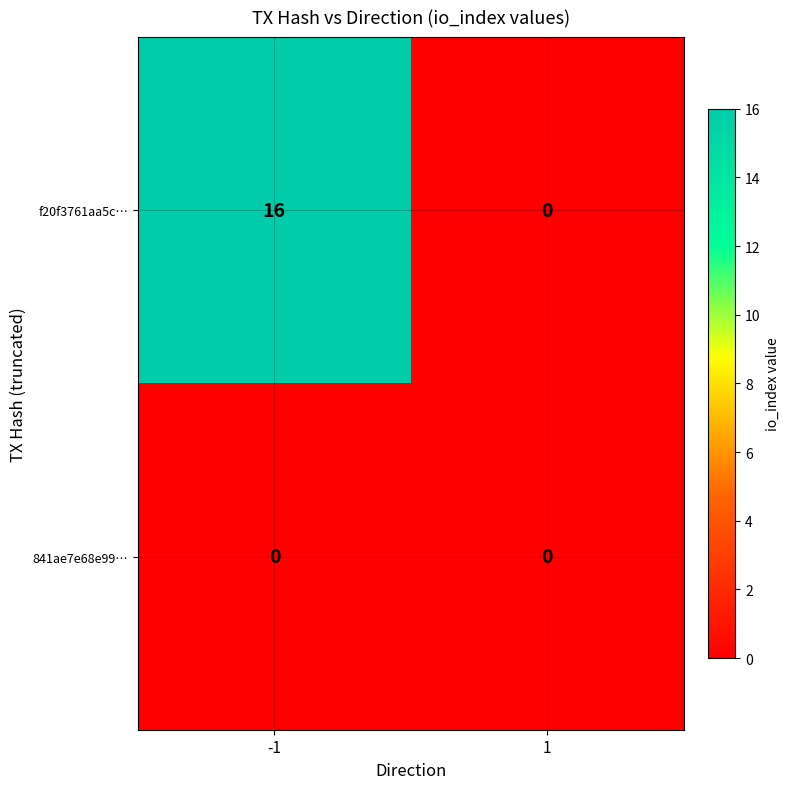

Rank the series by their average value, from lowest to highest.

841ae7e68e99…, f20f3761aa5c…